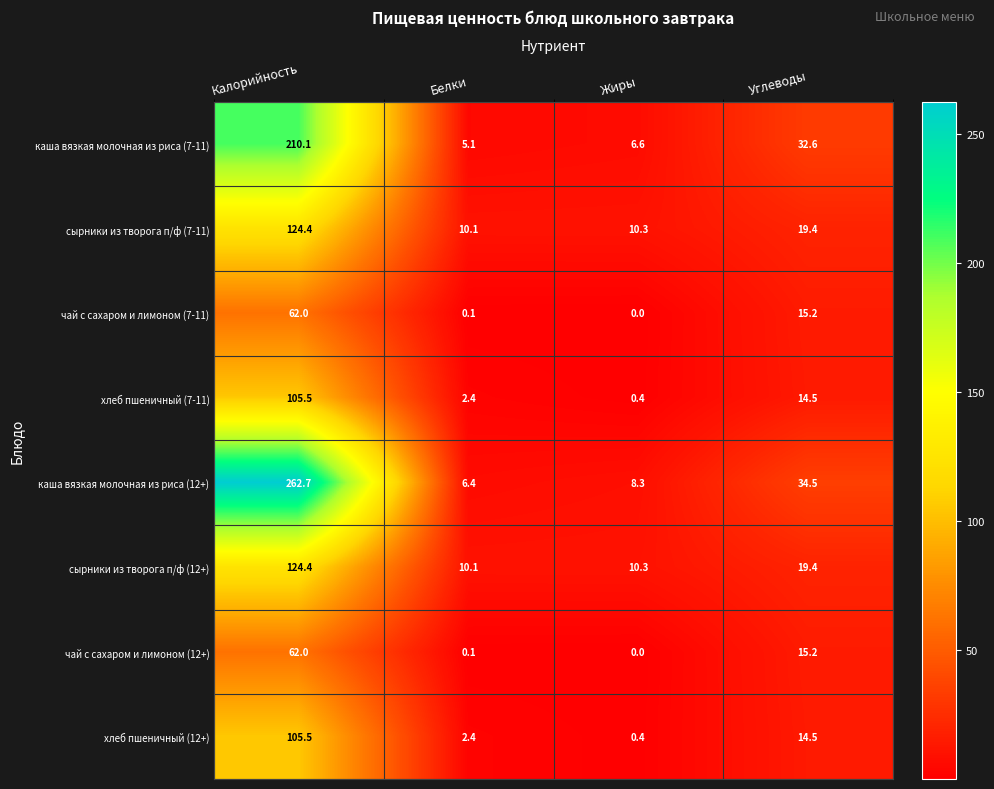

Is it true that хлеб пшеничный (7-11) equals 25.9 at Углеводы?

False